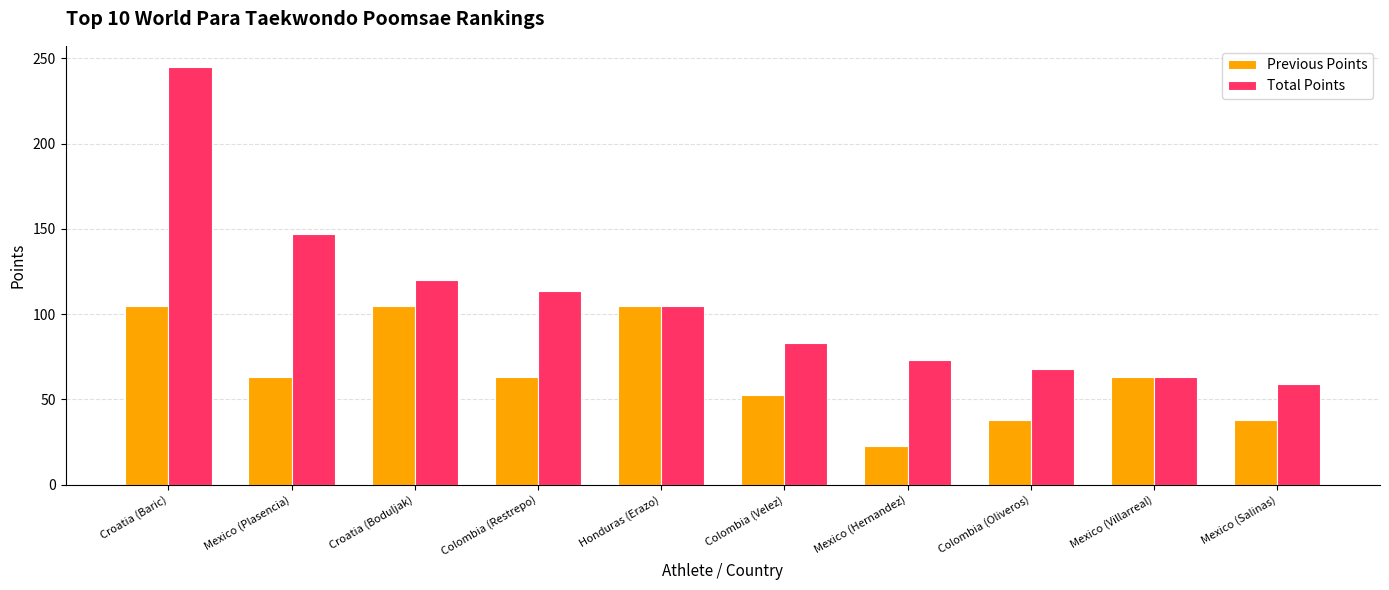

At Mexico (Plasencia), list the series in order from largest to smallest.

Total Points, Previous Points